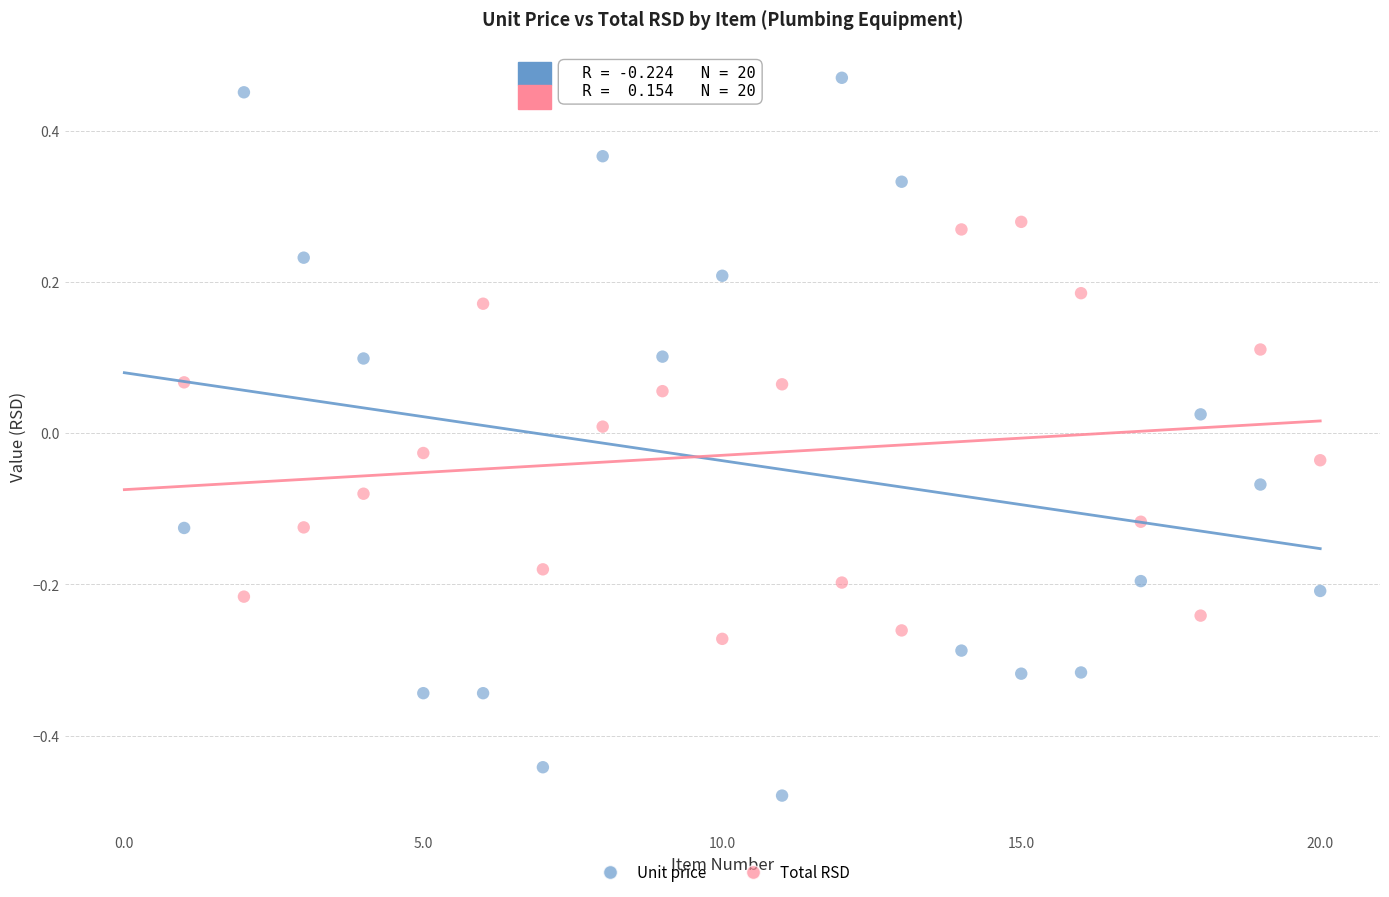

Which series has the widest spread of Y values?

Unit price